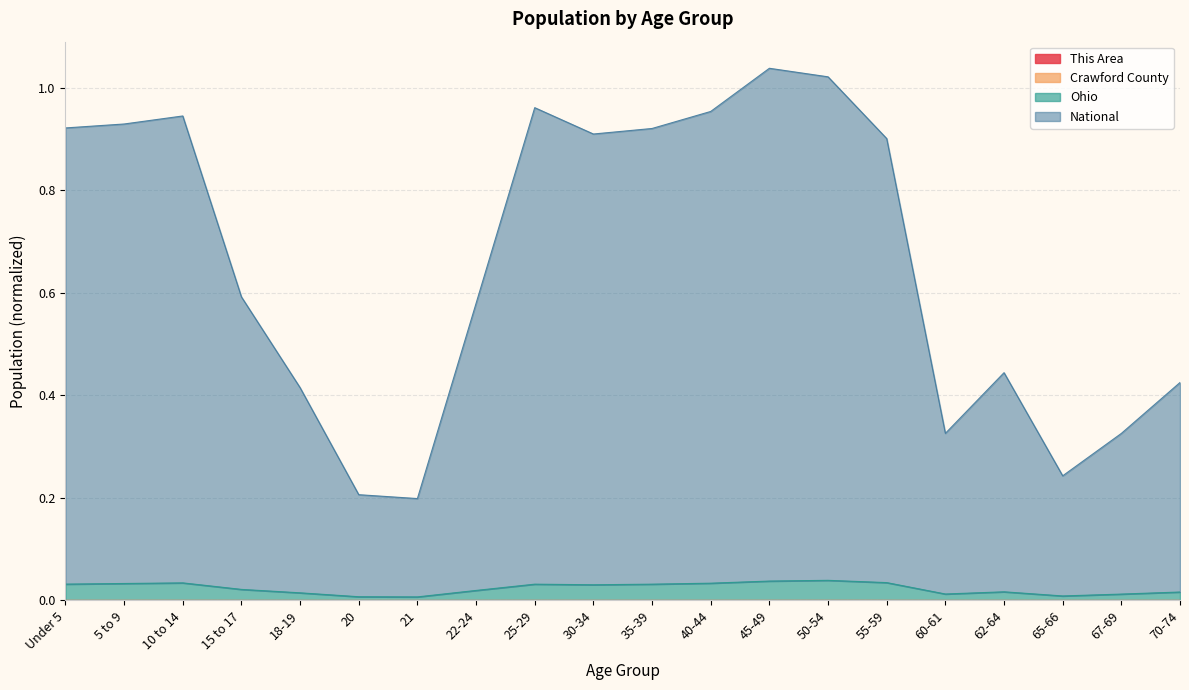

How many categories are shown in the chart?

20